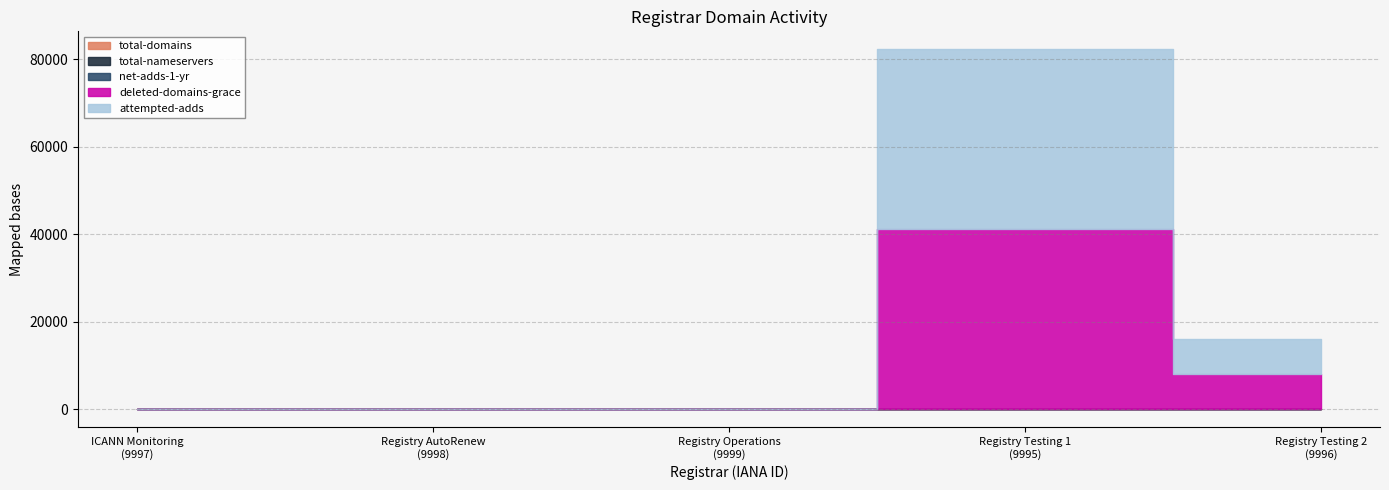

What position from the right is ICANN Monitoring?

5